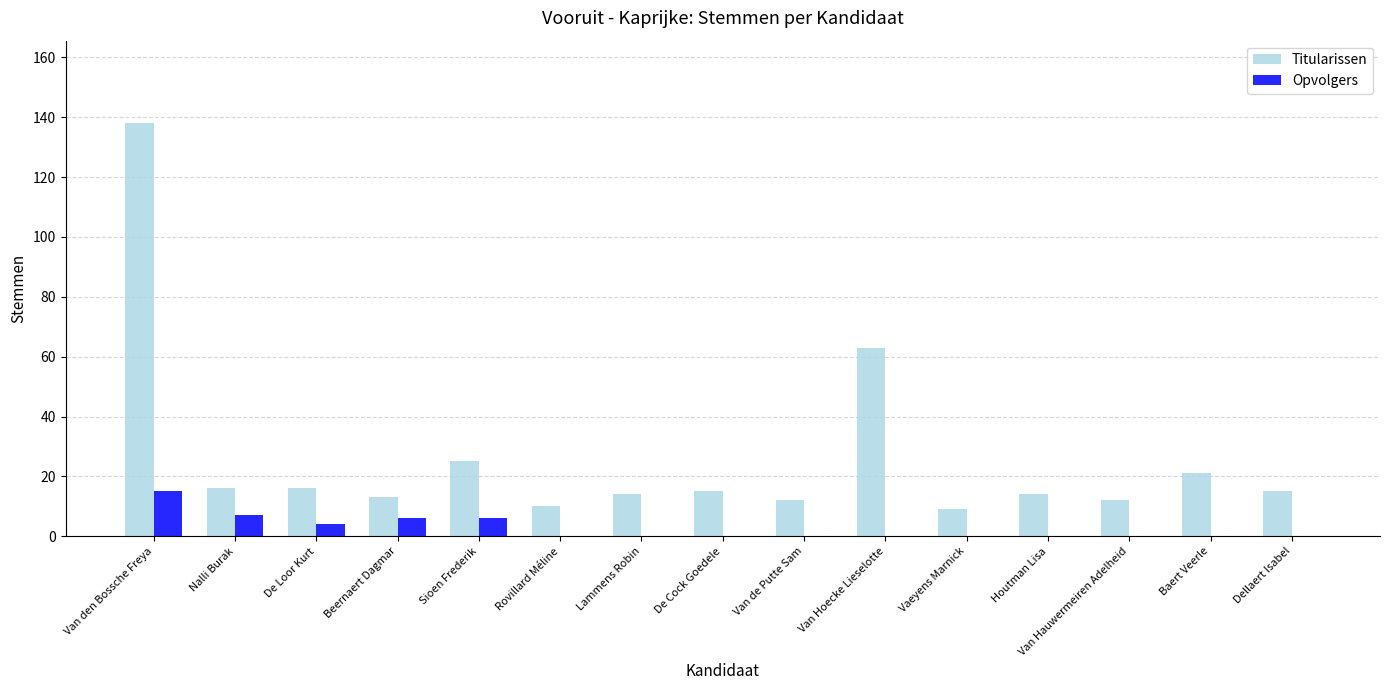

What is the sum of the Titularissen values at Van de Putte Sam and Nalli Burak?

28